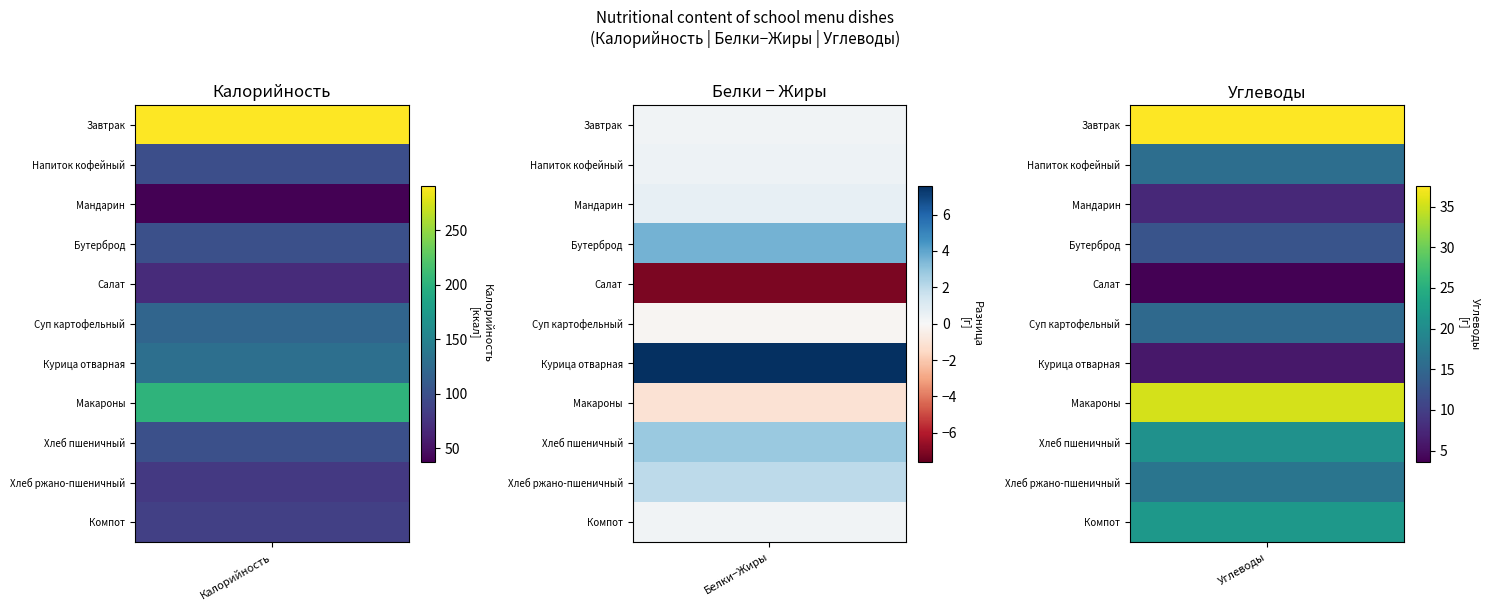

Reading left to right, list all the values displayed in this chart.

Завтрак: Калорийность=290.6	Белки=6.3	Жиры=6.1	Углеводы=37.5
Напиток кофейный: Калорийность=99.0	Белки=2.9	Жиры=2.5	Углеводы=15.9
Мандарин: Калорийность=38.0	Белки=0.8	Жиры=0.2	Углеводы=7.5
Бутерброд: Калорийность=99.9	Белки=7.8	Жиры=4.2	Углеводы=12.5
Салат: Калорийность=68.6	Белки=0.9	Жиры=8.1	Углеводы=3.6
Суп картофельный: Калорийность=120.5	Белки=4.4	Жиры=4.5	Углеводы=15.2
Курица отварная: Калорийность=129.8	Белки=13.6	Жиры=6.1	Углеводы=5.8
Макароны: Калорийность=202.1	Белки=3.2	Жиры=4.3	Углеводы=35.3
Хлеб пшеничный: Калорийность=100.0	Белки=3.2	Жиры=0.4	Углеводы=20.8
Хлеб ржано-пшеничный: Калорийность=80.0	Белки=2.4	Жиры=0.4	Углеводы=16.8
Компот: Калорийность=86.0	Белки=0.3	Жиры=0.1	Углеводы=21.7